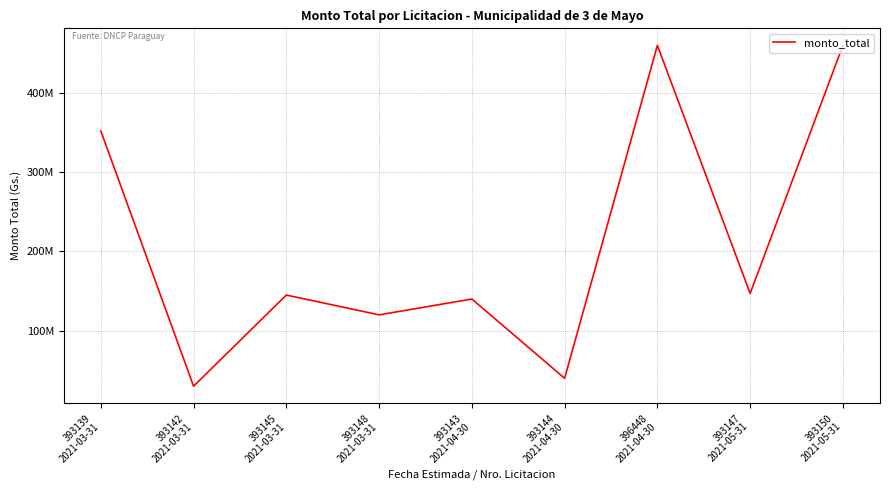

Does the chart display data point markers on the line(s)?

No